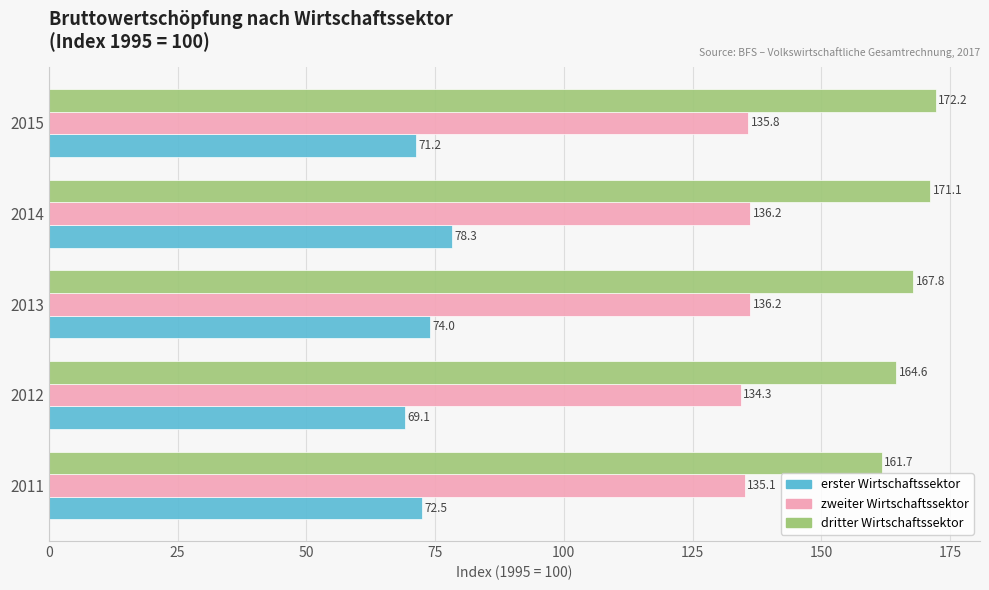

At which category is the sum across all series the highest?

2014